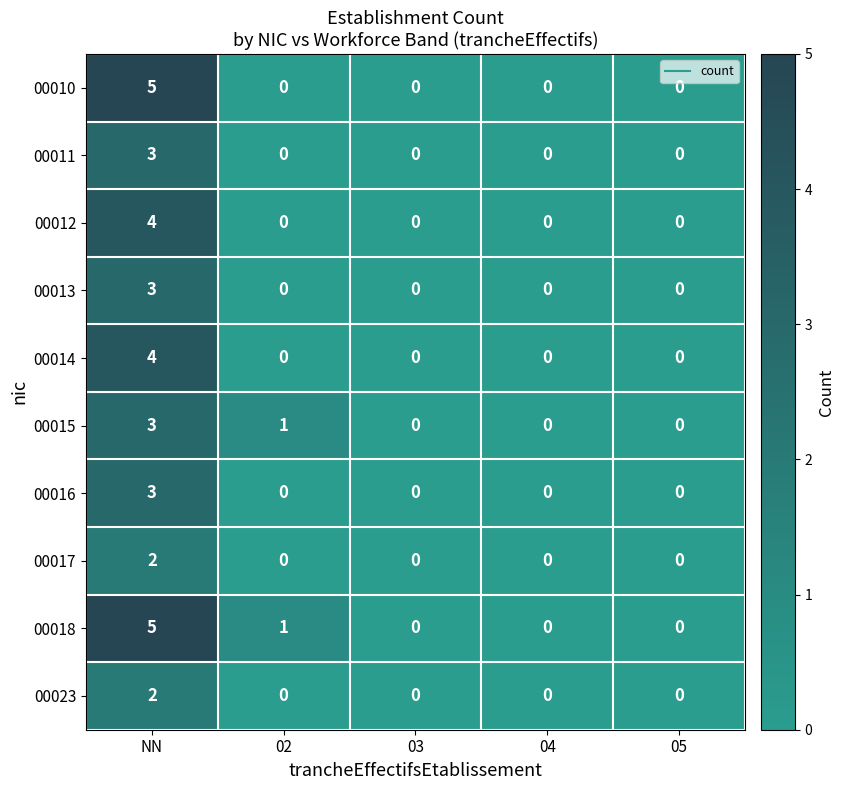

Count the number of categories in the chart.

5